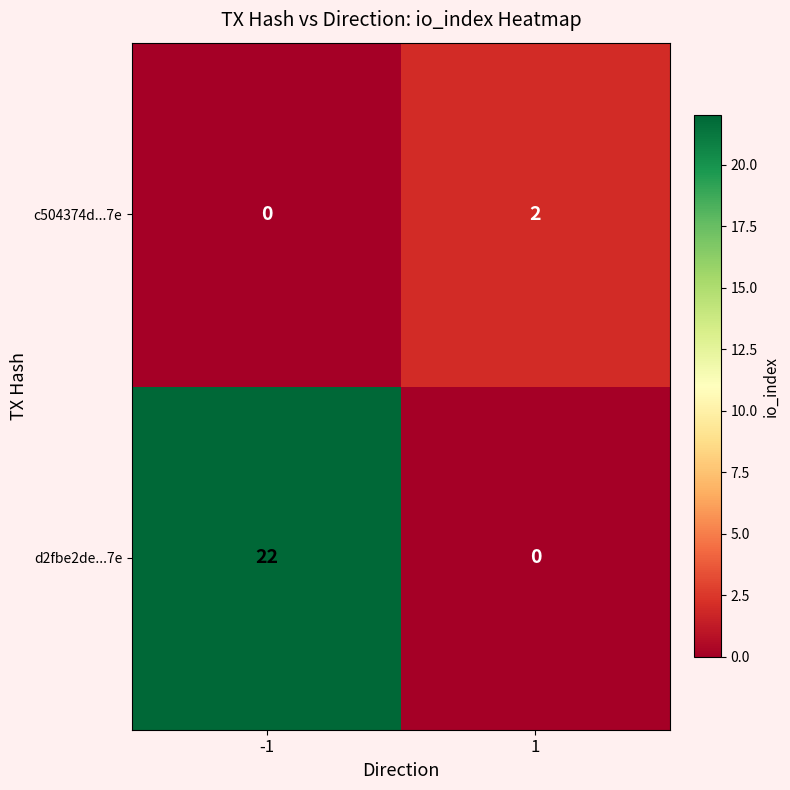

Is it true that d2fbe2de...7e equals 0 at 1?

True